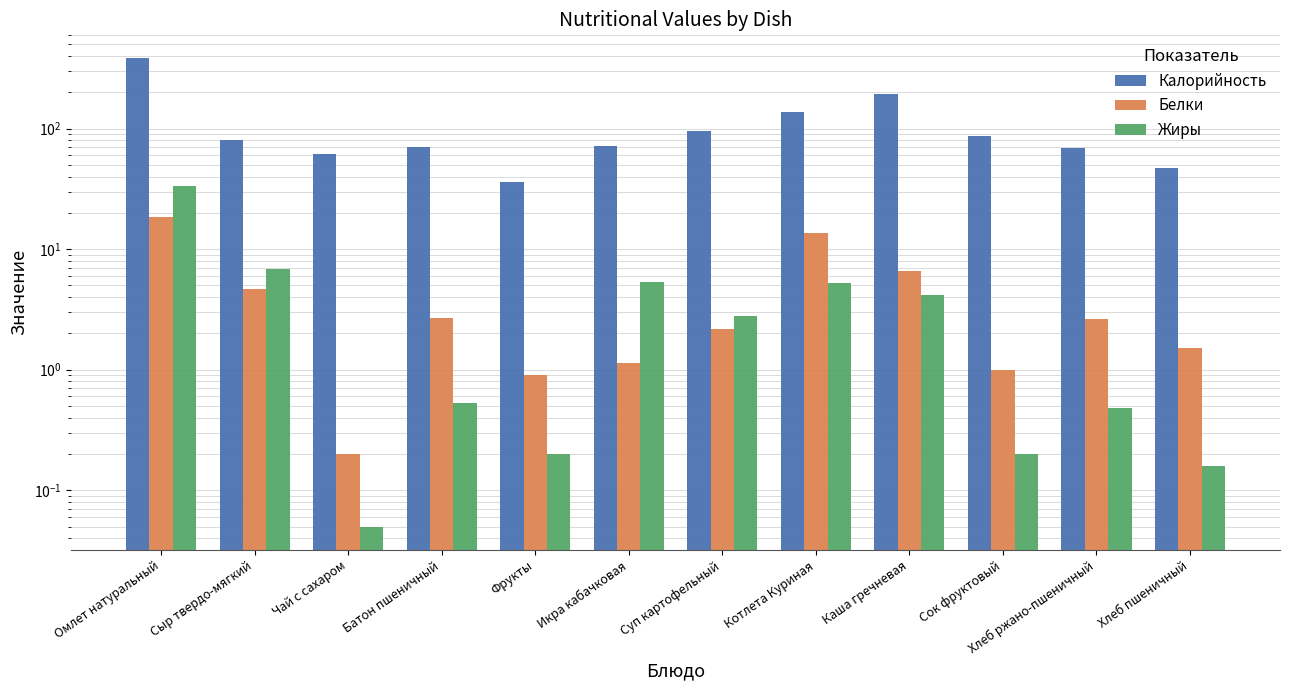

Which series has the widest spread of values?

Калорийность